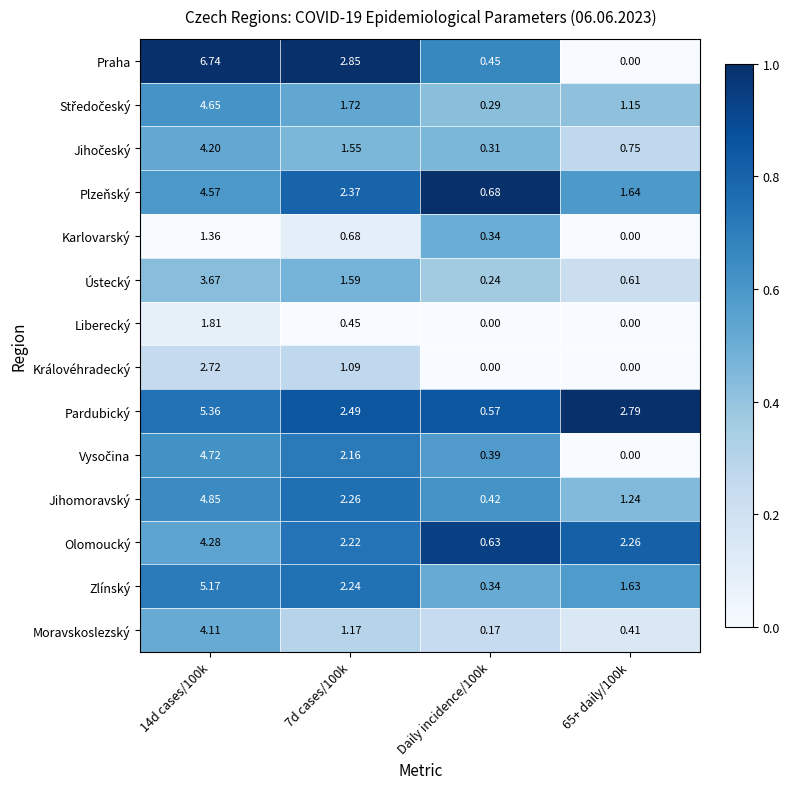

Which series has the largest range (max minus min)?

Praha